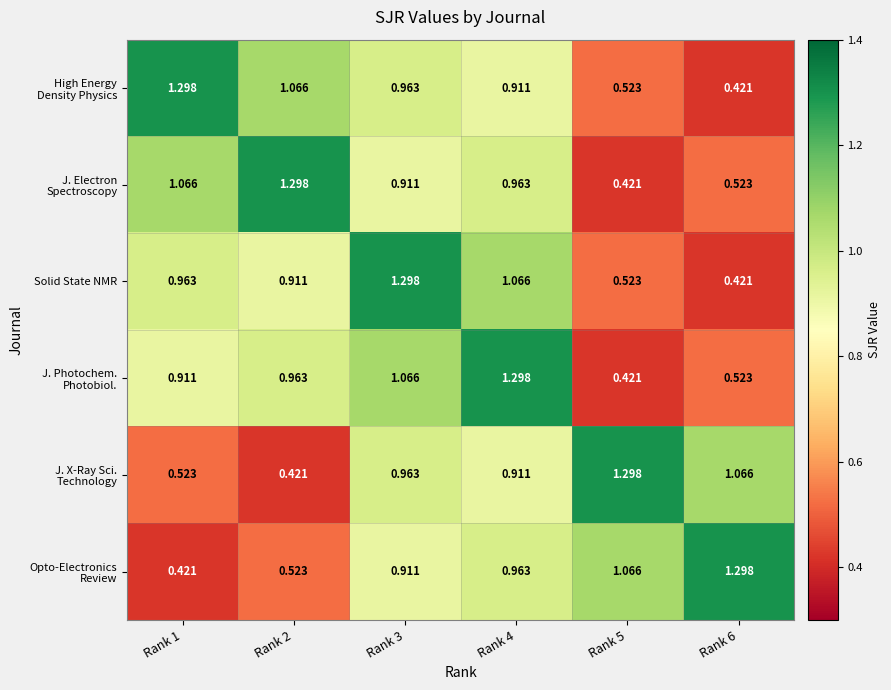

At Rank 6, list the series in order from largest to smallest.

Opto-Electronics Review, J. X-Ray Sci. Technology, J. Electron Spectroscopy, J. Photochem. Photobiol., High Energy Density Physics, Solid State NMR